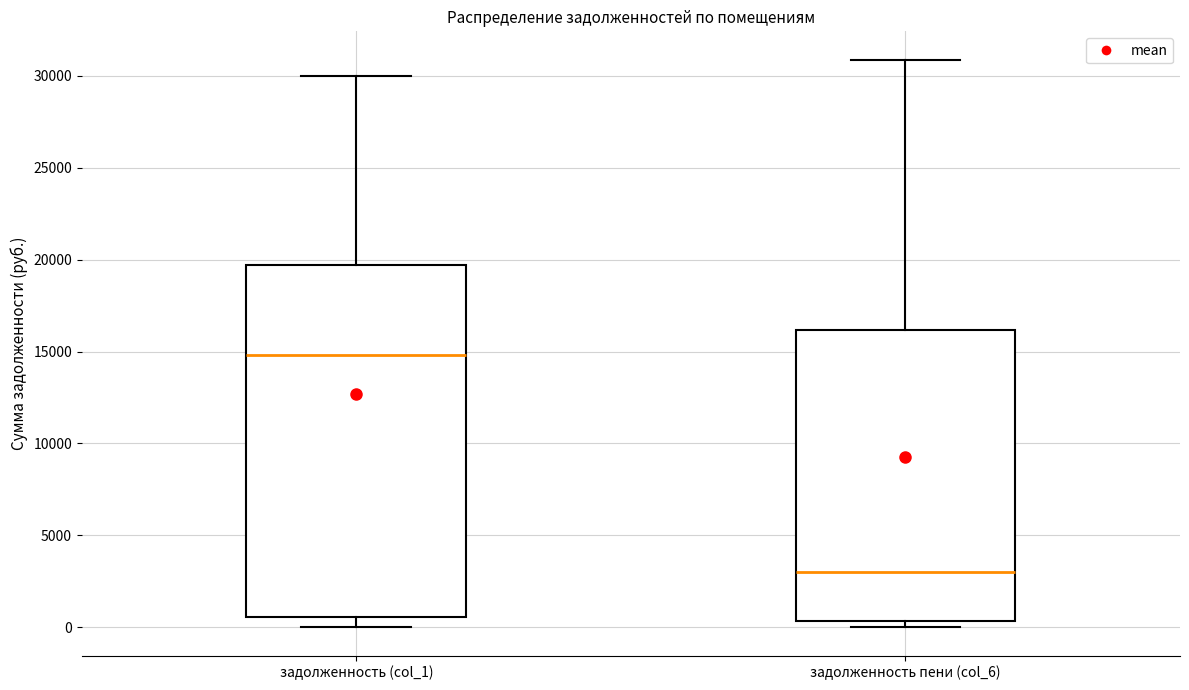

Which box is the tallest, from its lower edge to its upper edge?

задолженность (col_1)